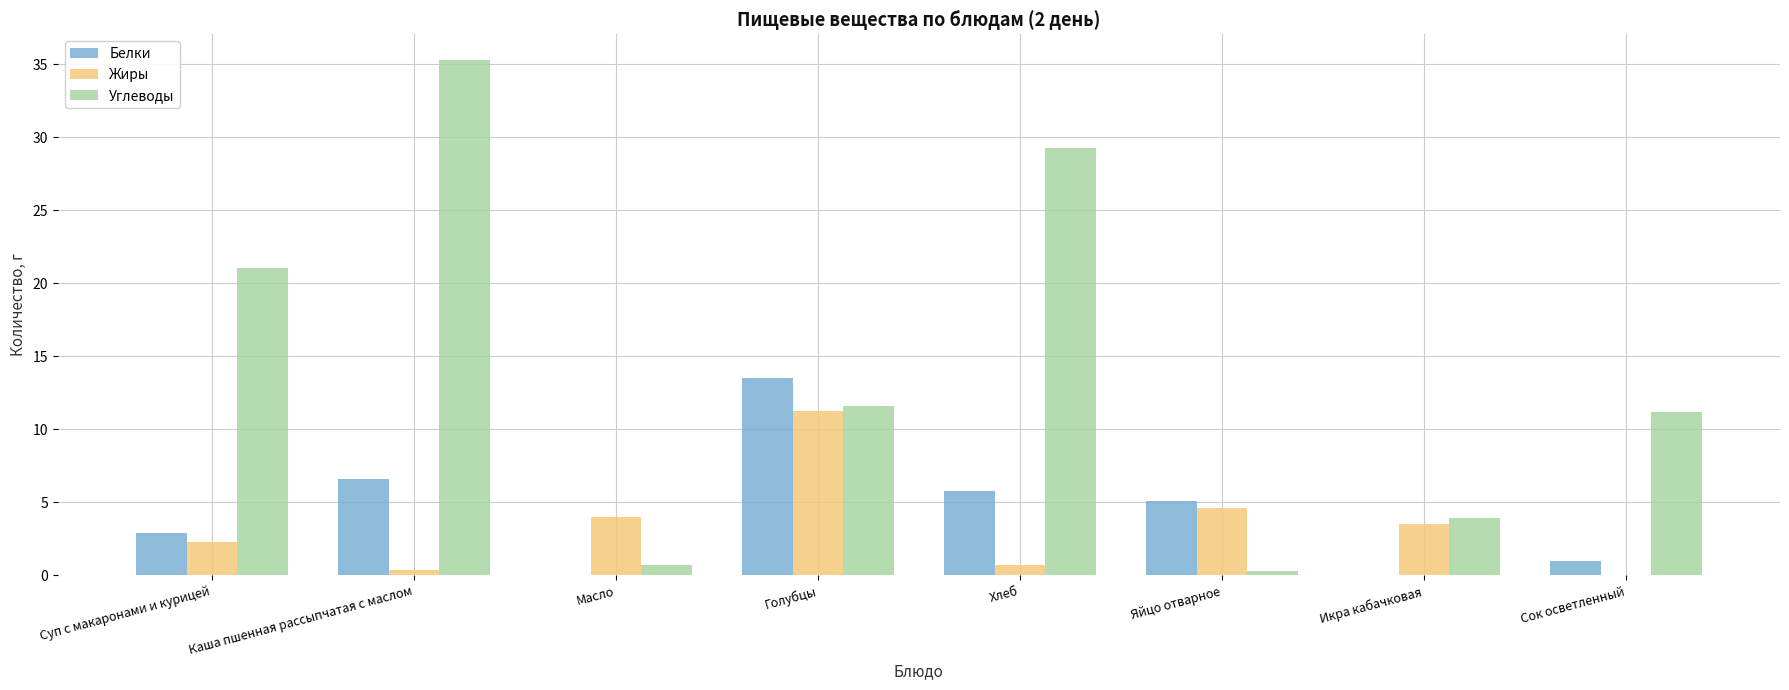

Read the Белки value at Хлеб.

5.8